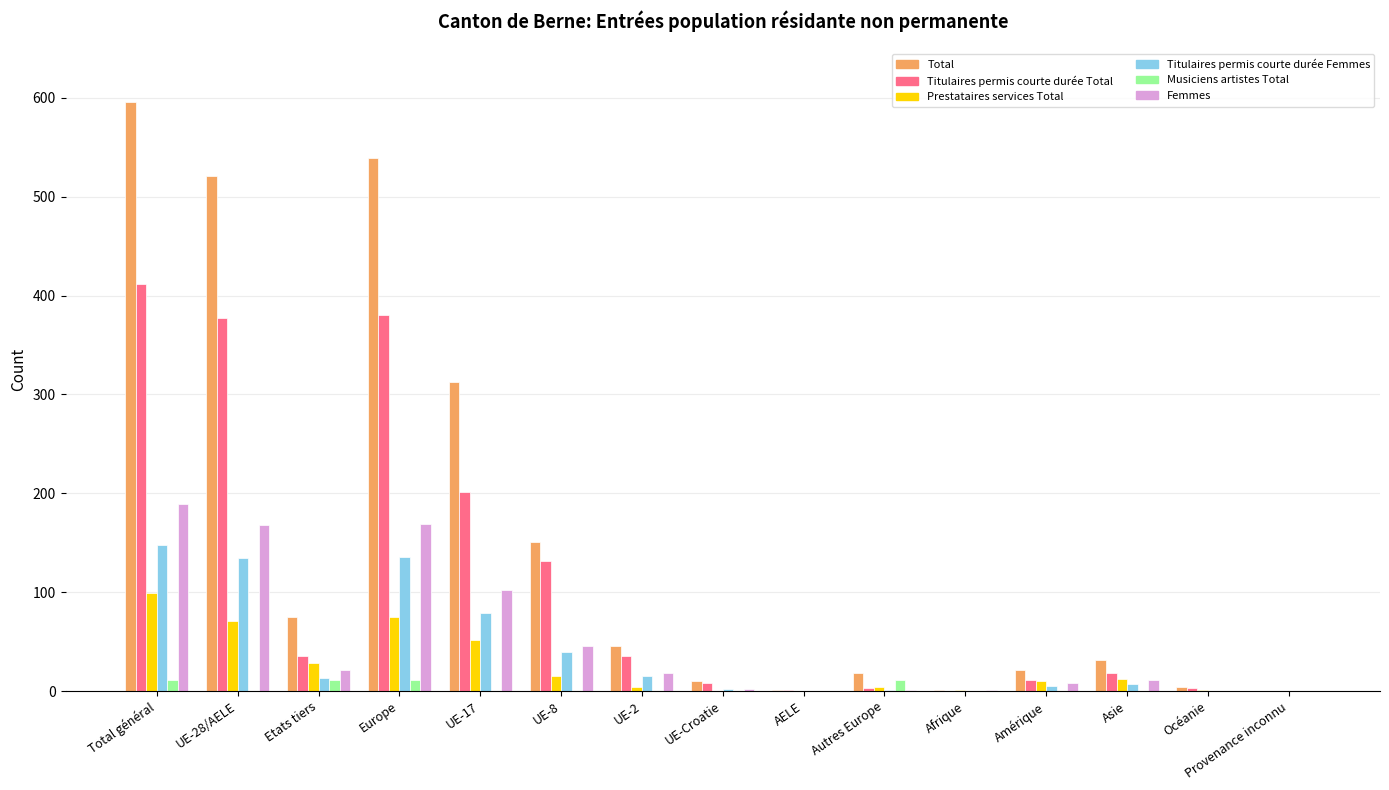

How many distinct data groups are displayed?

6